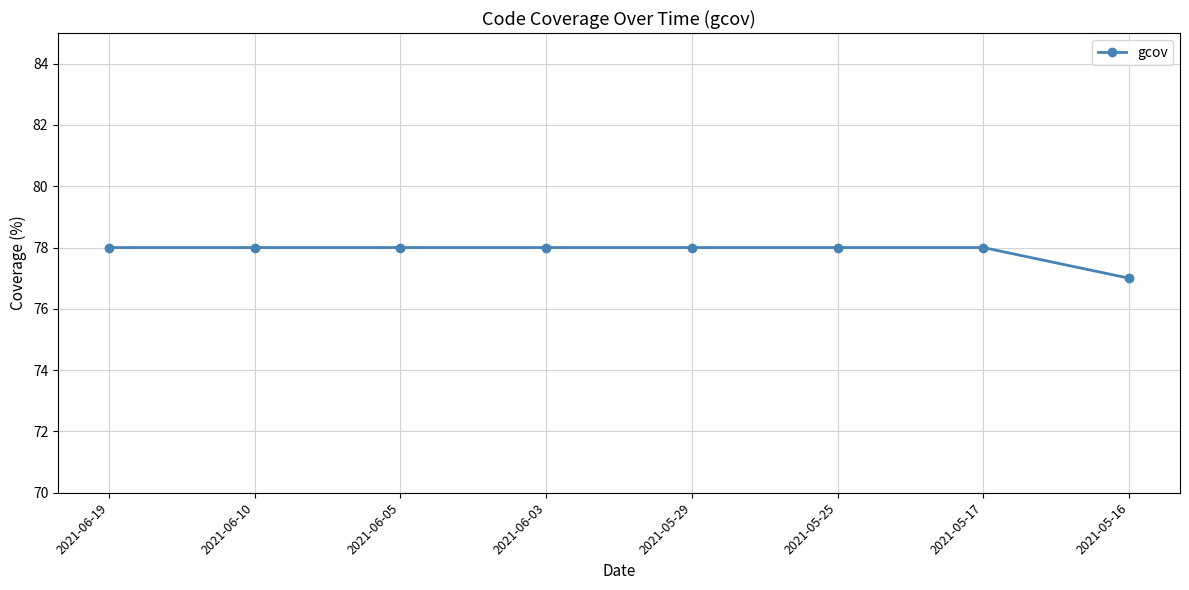

What is the average value?

78